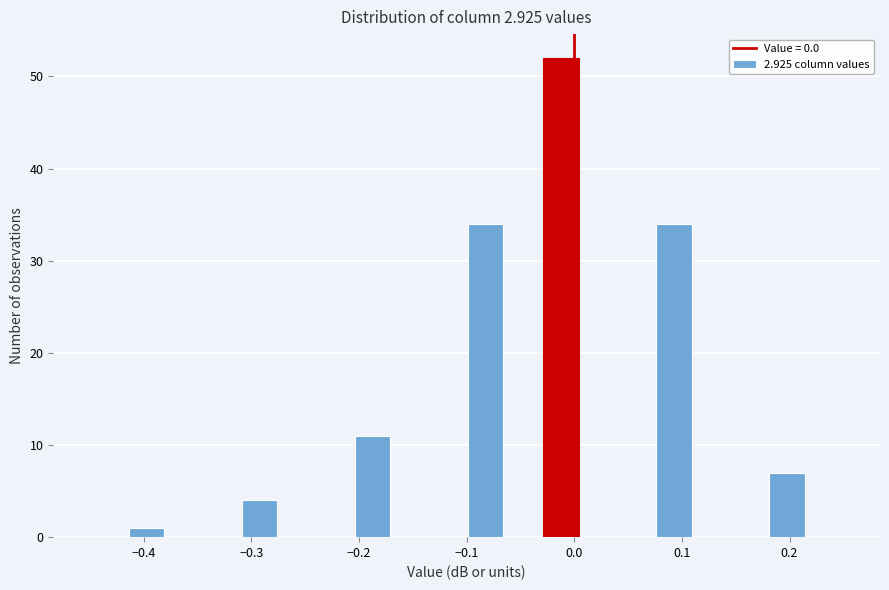

Read against the x-axis, roughly where is the centre of the tallest bar?

-0.01